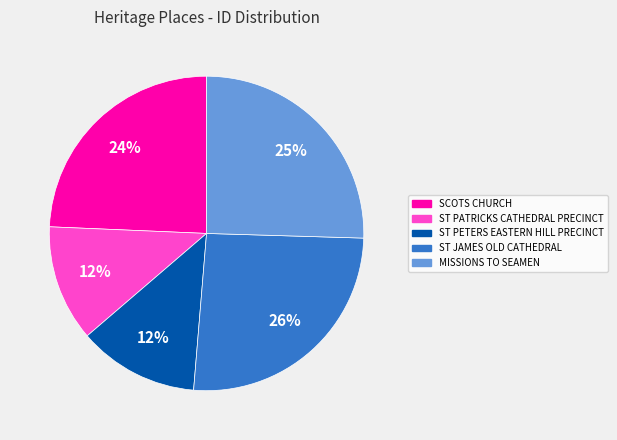

To the nearest percent, what is the difference between the largest and smallest slice percentages?

14%